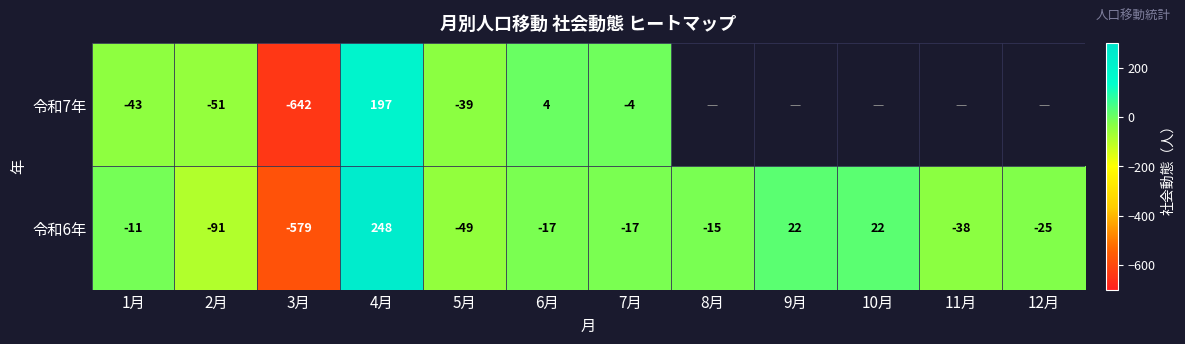

True or false: 令和7年 has a value of -68.9 at 5月.

False